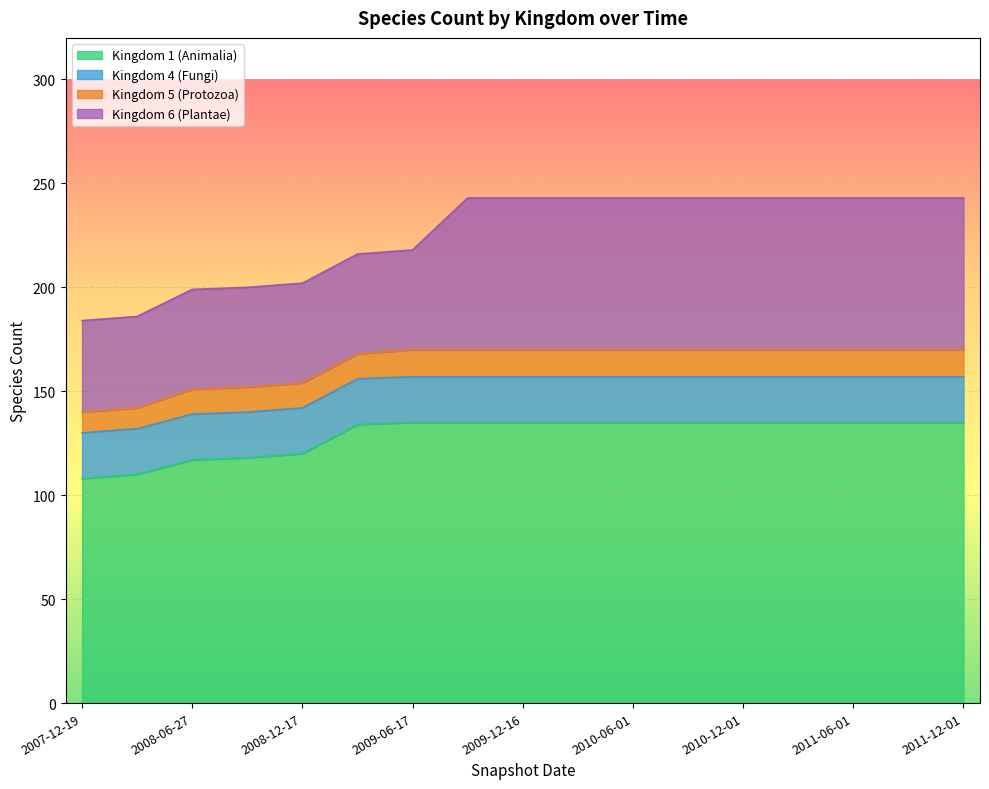

True or false: 6 has a value of 11 at 2007-12-19.

False